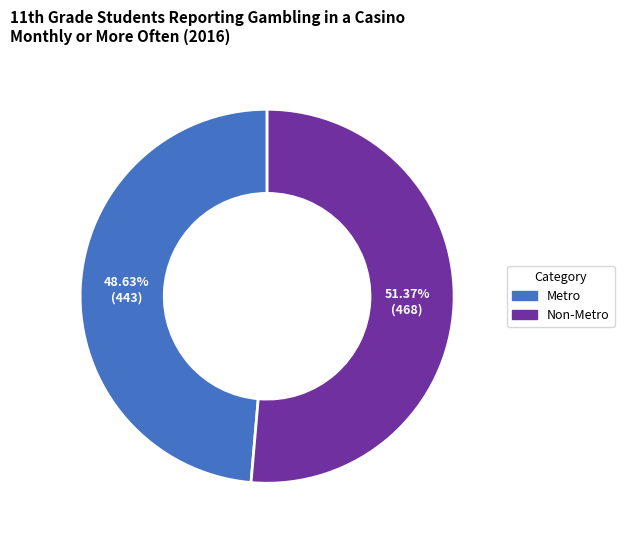

The Metro slice represents 49% of the pie. True or false?

True